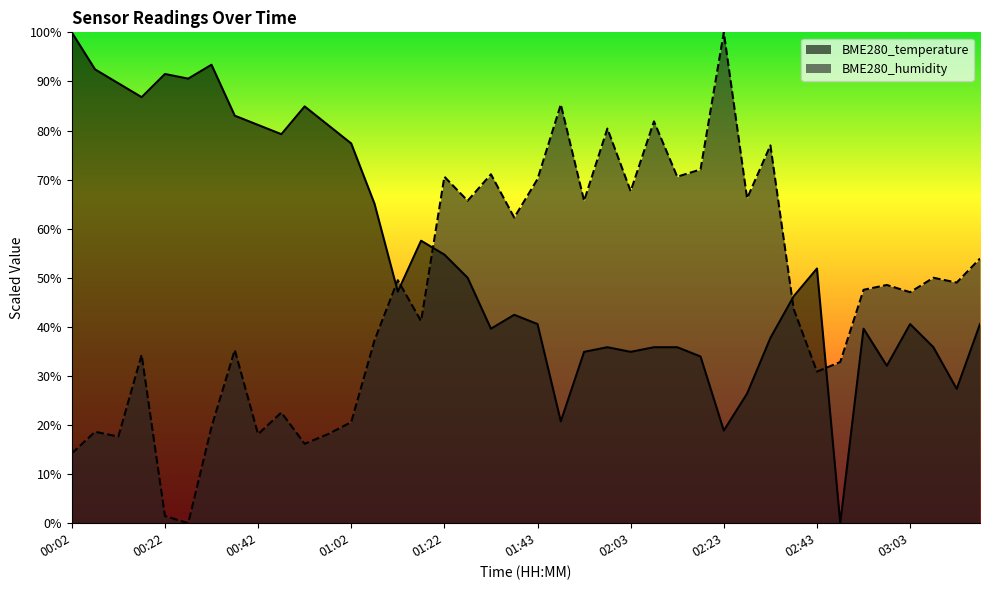

What is the label of the 32nd point from the left?

02:38